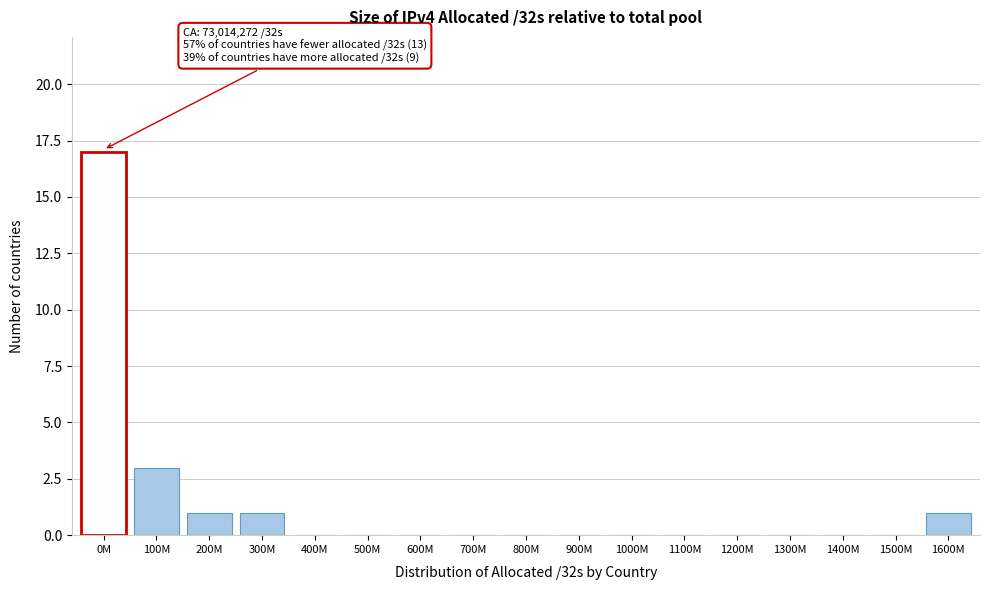

Reading left to right, transcribe all the data shown in this chart.

0M=17	100M=3	200M=1	300M=1	400M=0	500M=0	600M=0	700M=0	800M=0	900M=0	1000M=0	1100M=0	1200M=0	1300M=0	1400M=0	1500M=0	1600M=1